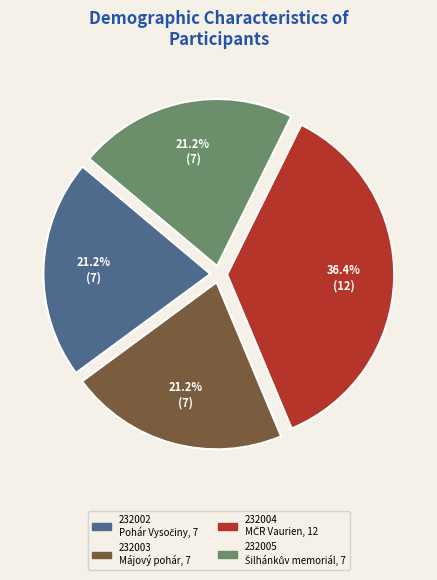

Does any single category account for the majority?

No